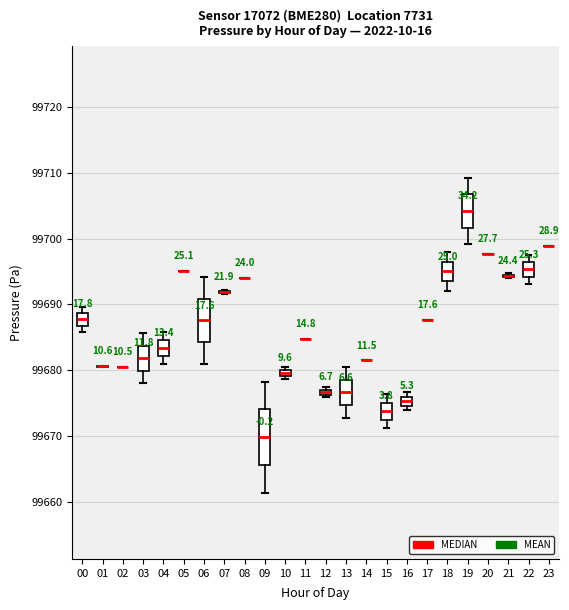

Comparing the boxes themselves (not the whiskers), which one is the tallest?

09